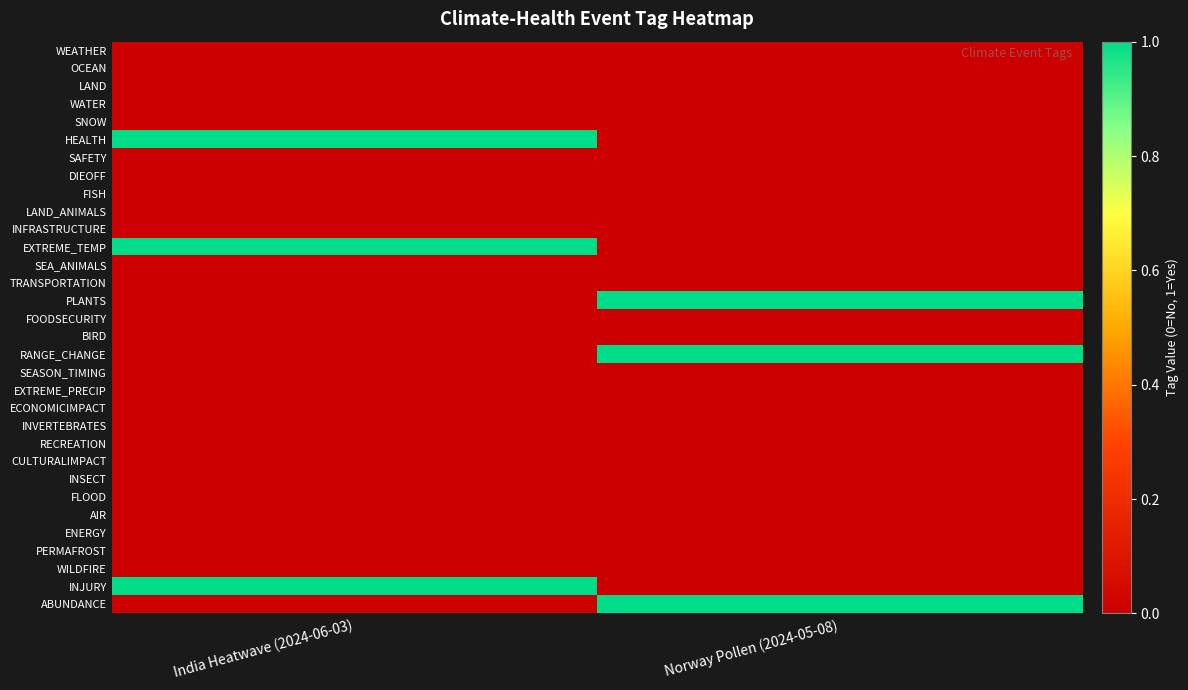

Between India Heatwave (2024-06-03) and Norway Pollen (2024-05-08), which series saw the biggest shift?

HEALTH